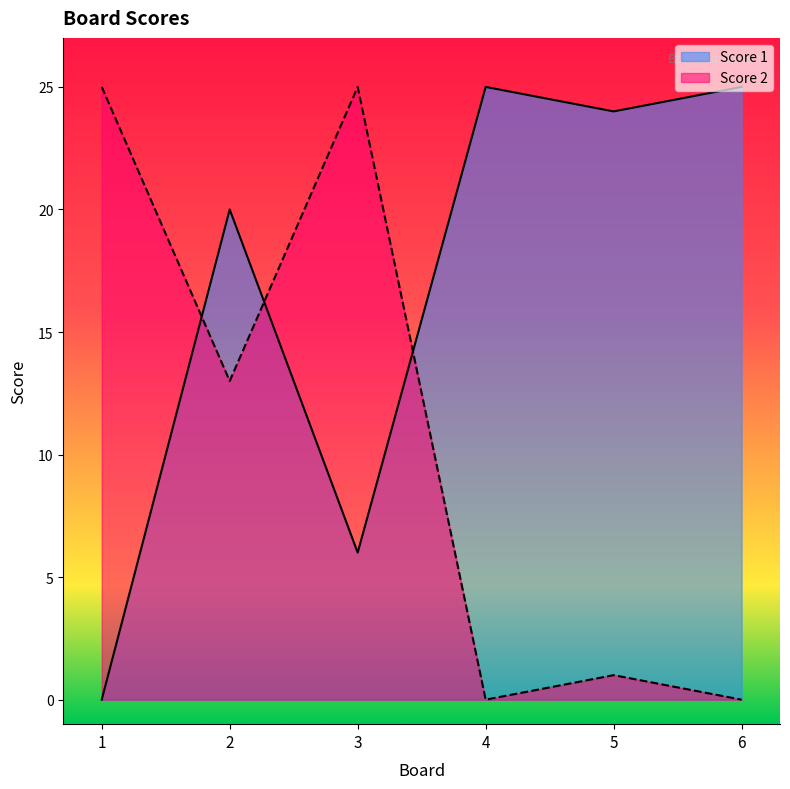

At how many categories does at least one series exceed 5?

6